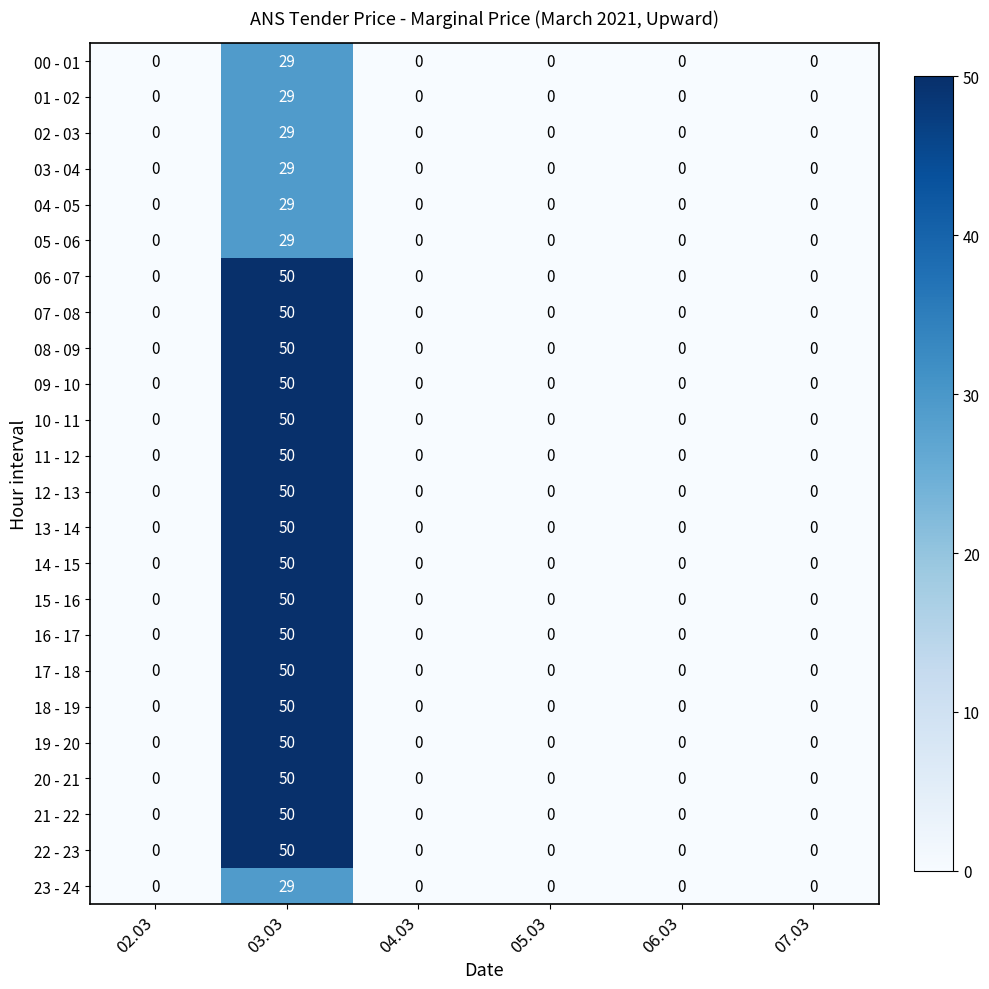

Count the number of categories in the chart.

6